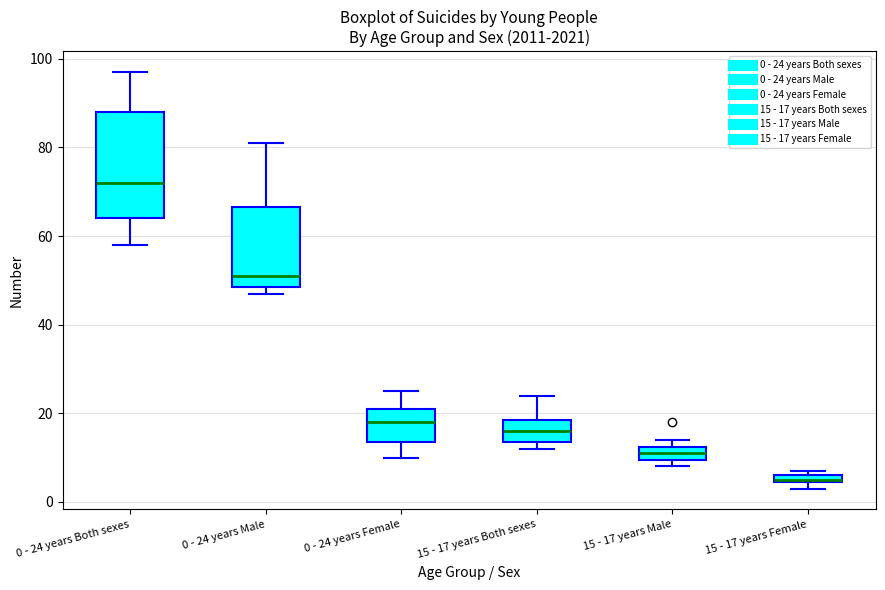

Comparing the boxes themselves (not the whiskers), which one is the tallest?

0 - 24 years Both sexes